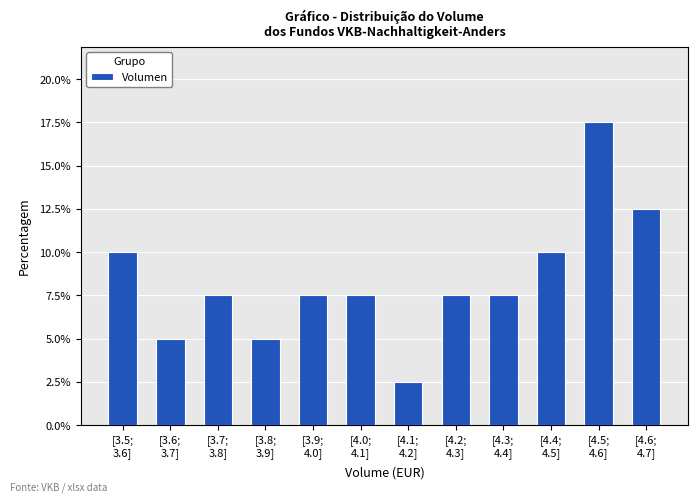

Reading left to right, list all the values displayed in this chart.

10.0	5.0	7.5	5.0	7.5	7.5	2.5	7.5	7.5	10.0	17.5	12.5